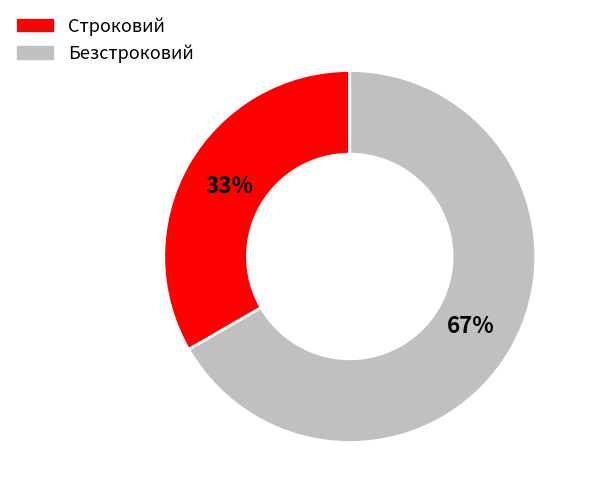

The Строковий slice represents 33% of the pie. True or false?

True